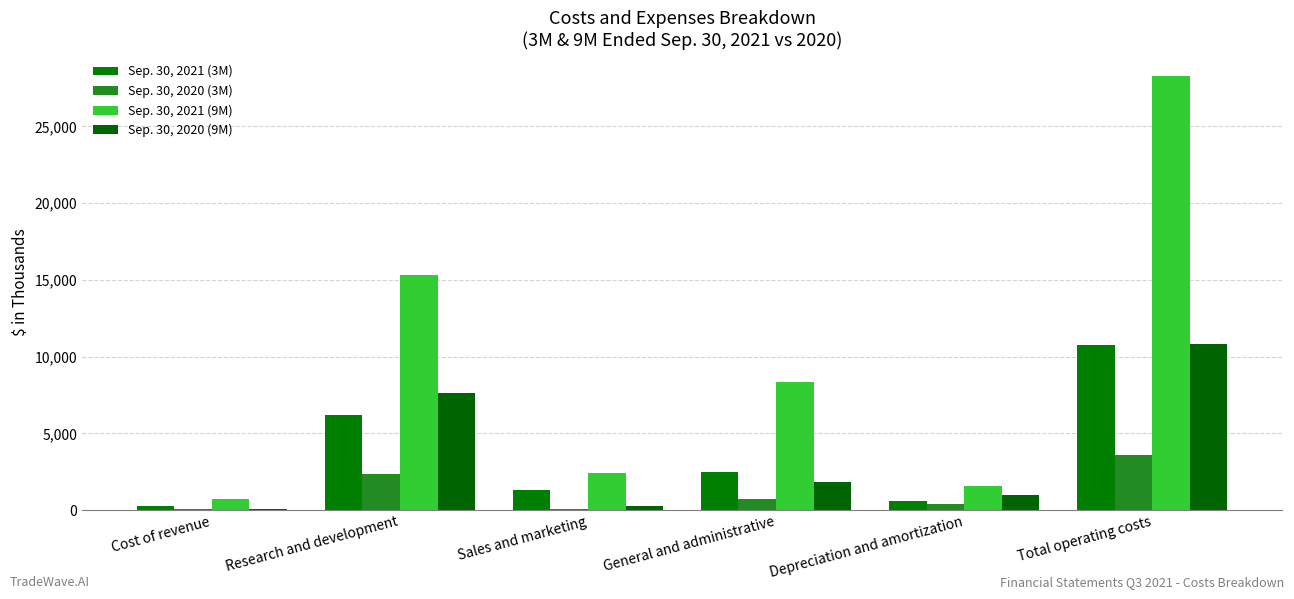

What is the average value of the Sep. 30, 2021 (3M) series?

3586